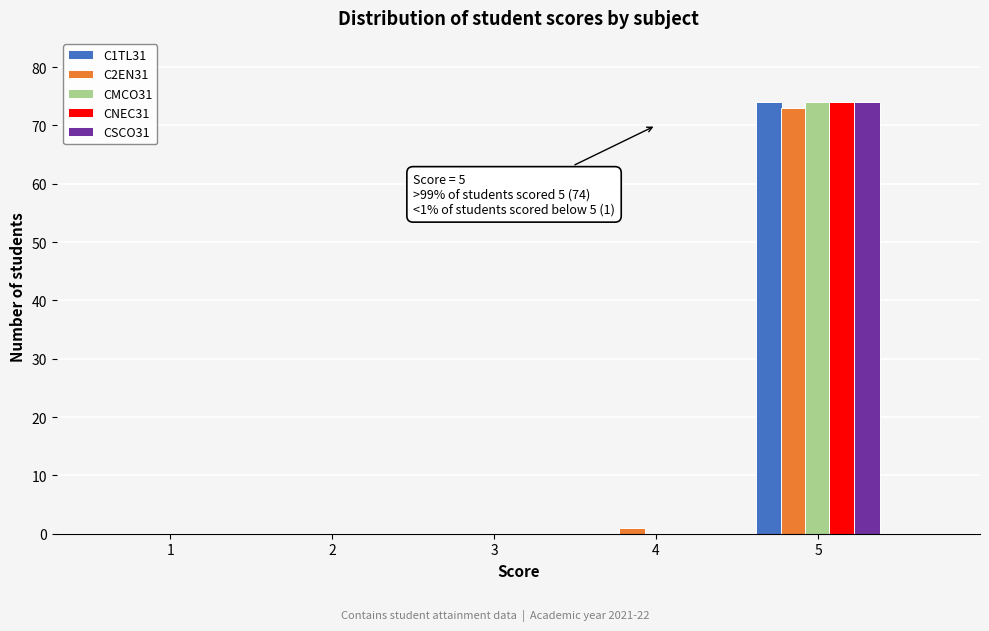

Reading left to right, what are all the values shown in this chart?

C1TL31: 1=0	2=0	3=0	4=0	5=74
C2EN31: 1=0	2=0	3=0	4=1	5=73
CMCO31: 1=0	2=0	3=0	4=0	5=74
CNEC31: 1=0	2=0	3=0	4=0	5=74
CSCO31: 1=0	2=0	3=0	4=0	5=74